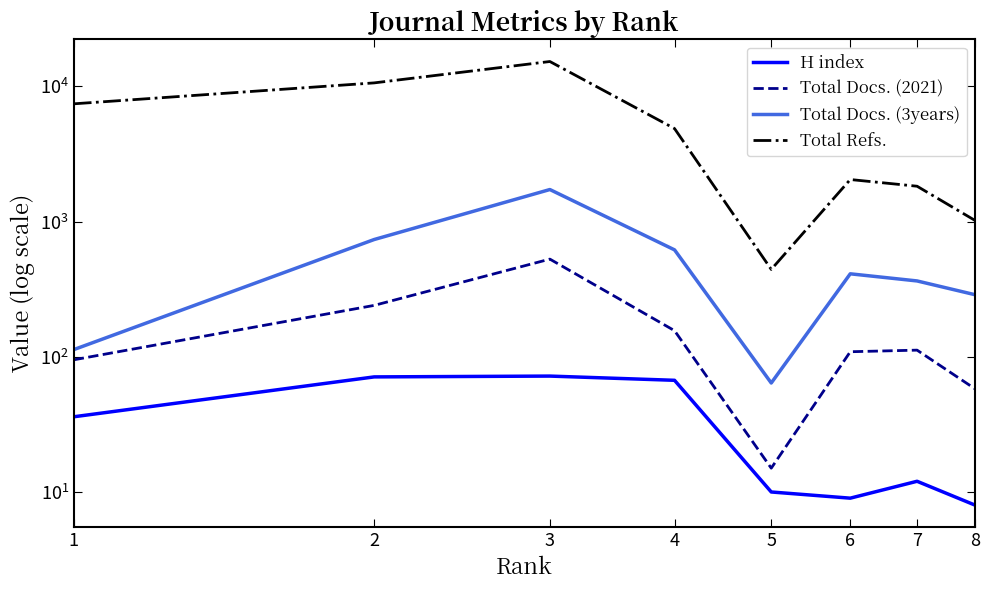

How many lines are shown in the chart?

4